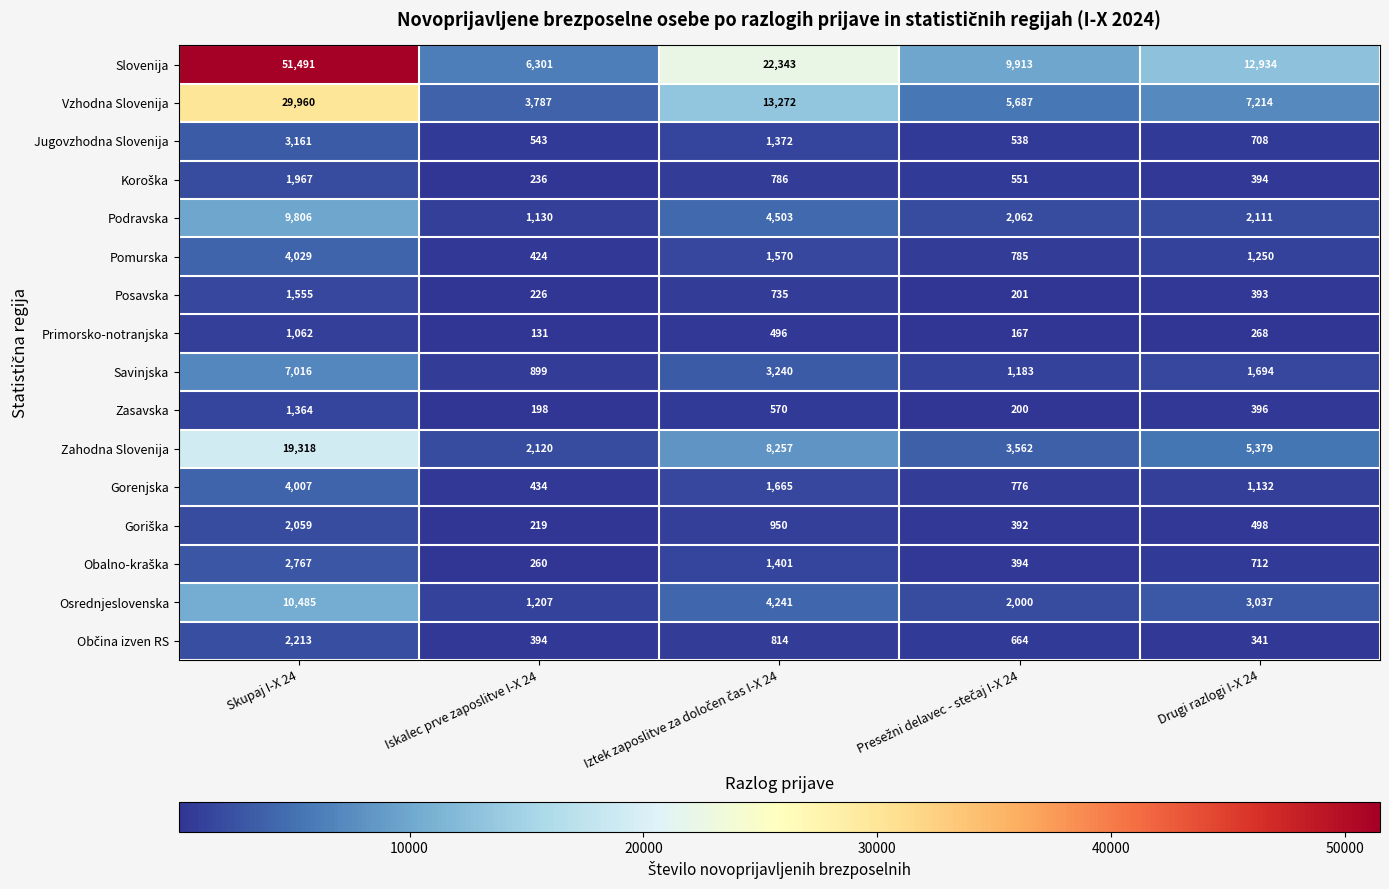

The Slovenija series shows 12934 at Drugi razlogi I-X 24. True or false?

True